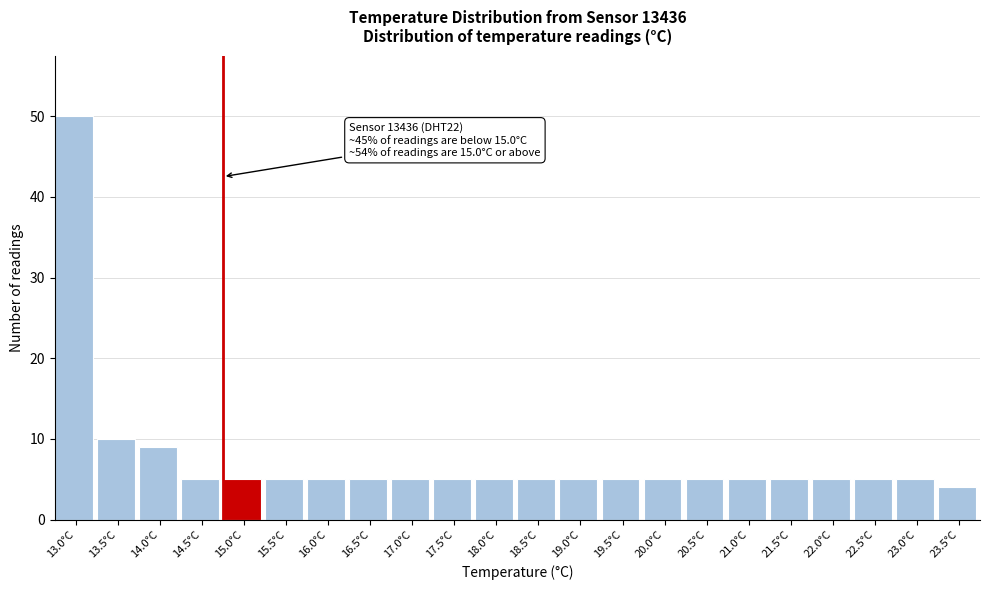

Reading right to left, list all the values displayed in this chart.

23.5°C=4	23.0°C=5	22.5°C=5	22.0°C=5	21.5°C=5	21.0°C=5	20.5°C=5	20.0°C=5	19.5°C=5	19.0°C=5	18.5°C=5	18.0°C=5	17.5°C=5	17.0°C=5	16.5°C=5	16.0°C=5	15.5°C=5	15.0°C=5	14.5°C=5	14.0°C=9	13.5°C=10	13.0°C=50